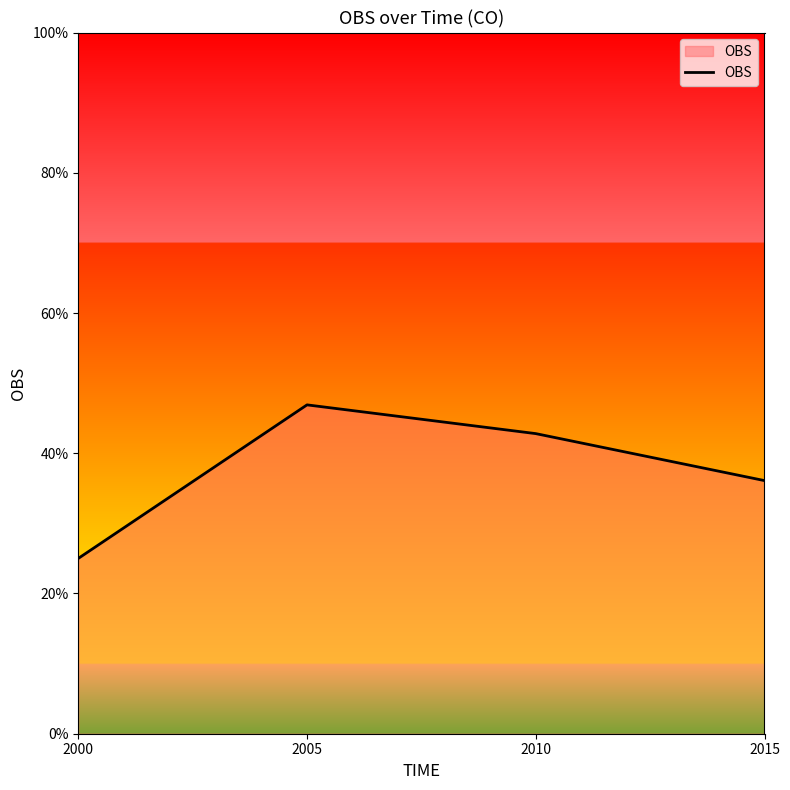

How many lines are shown in the chart?

1